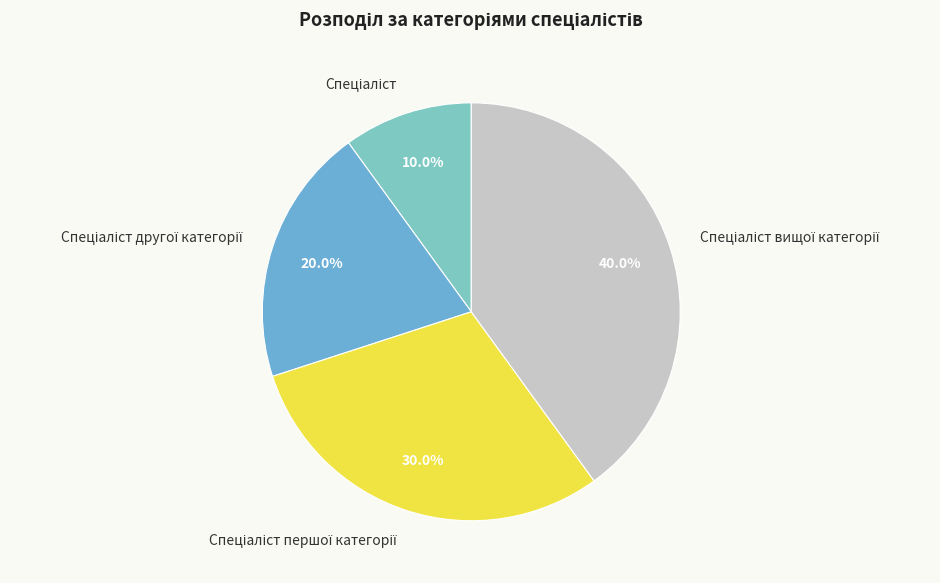

Does any single category account for the majority?

No